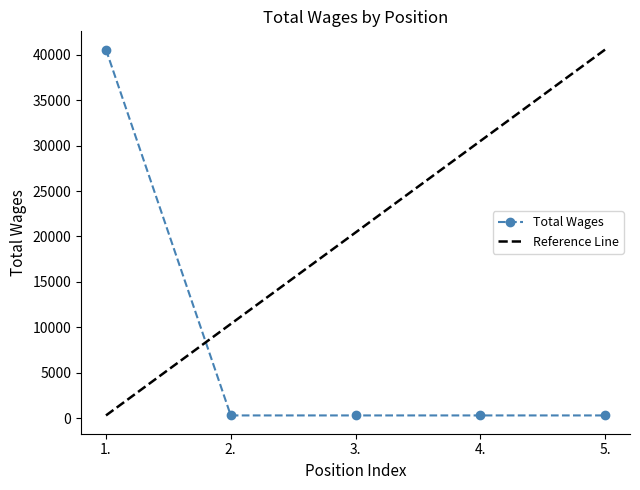

What is the change in value from 1. to 2.?

-40268